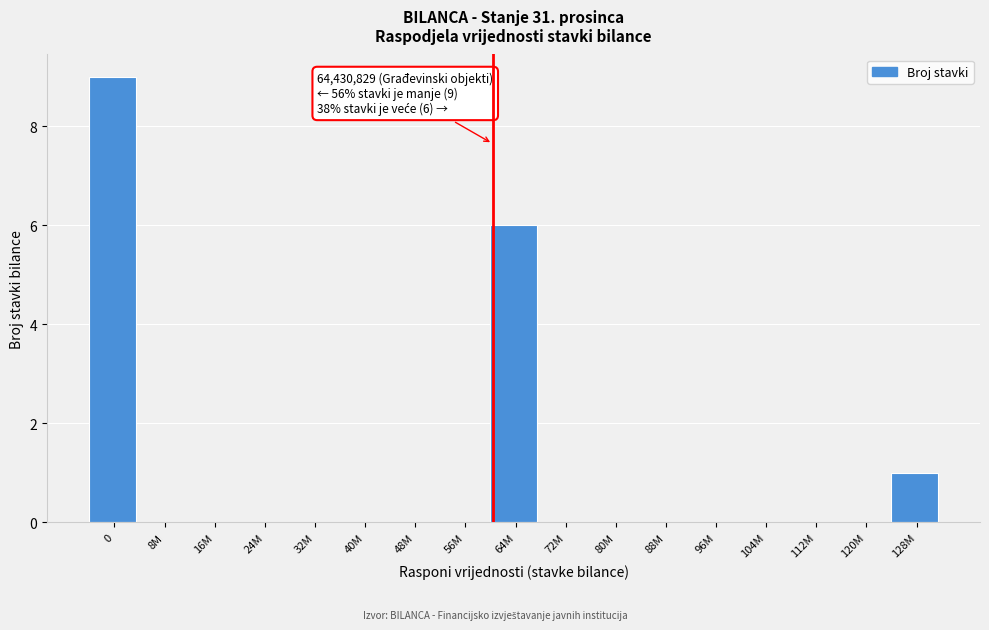

Reading left to right, what are all the values shown in this chart?

0=9	8M=0	16M=0	24M=0	32M=0	40M=0	48M=0	56M=0	64M=6	72M=0	80M=0	88M=0	96M=0	104M=0	112M=0	120M=0	128M=1